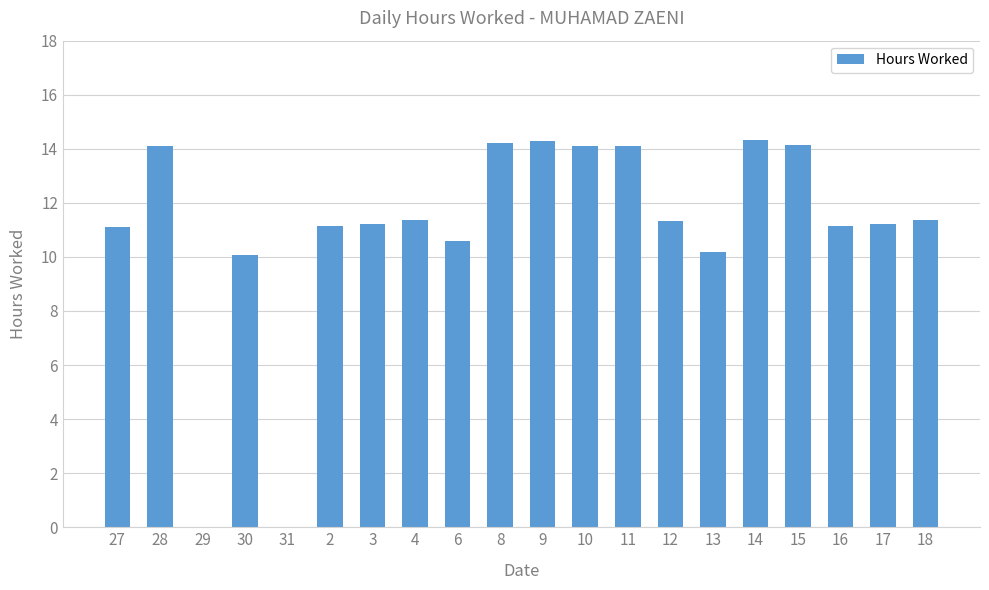

Between 6 and 30, which is larger?

6